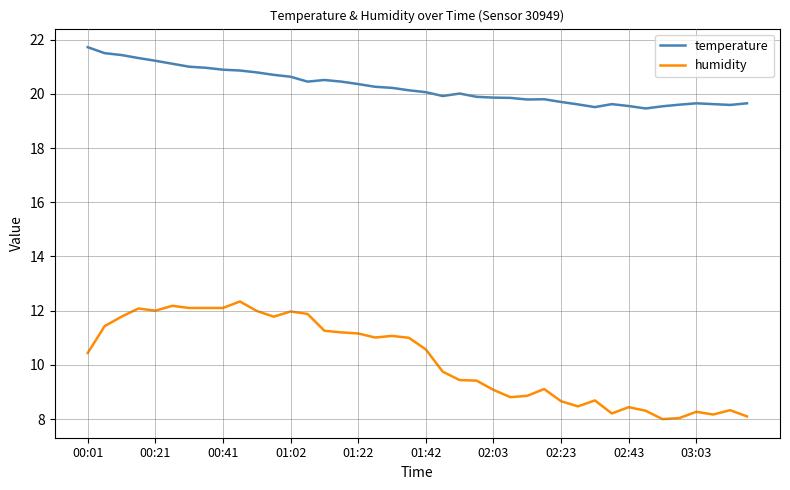

List the series in order of their peak value, highest first.

temperature, humidity